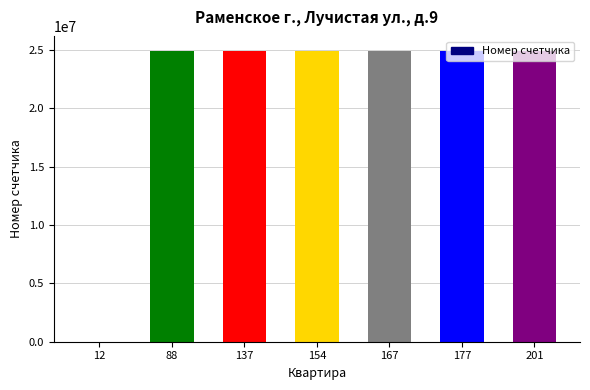

What is the maximum value shown in the chart?

24888511